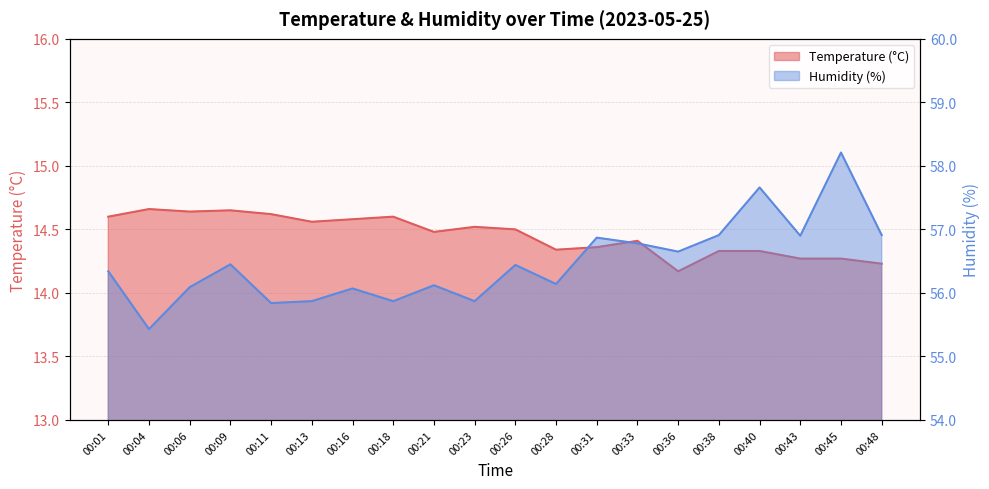

At which category does Temperature (°C) reach its first local peak?

00:04